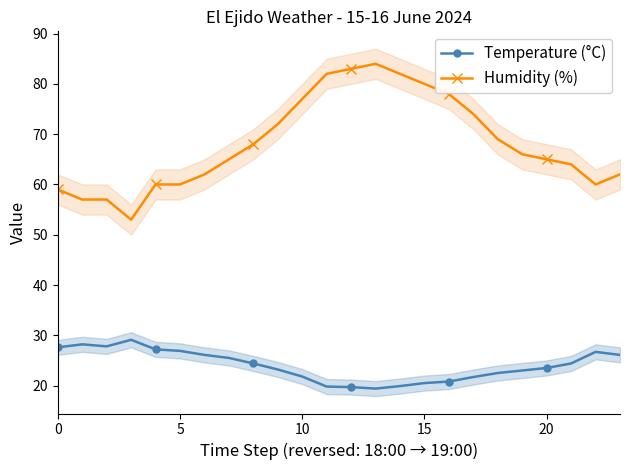

In Humidity (%), how many points are lower than both neighbors (excluding endpoints)?

2